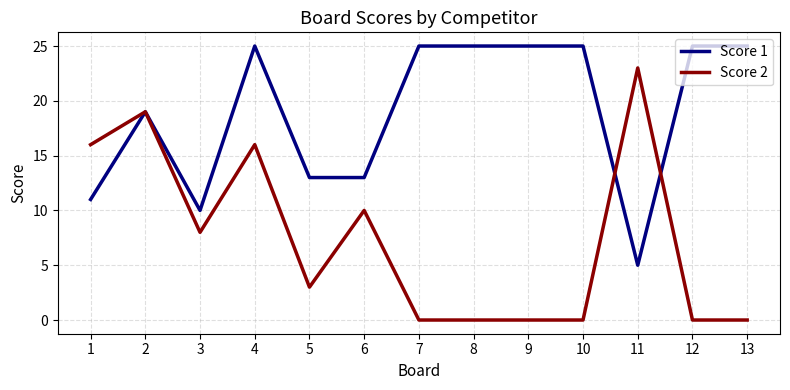

Which series has the largest total across all categories?

Score 1